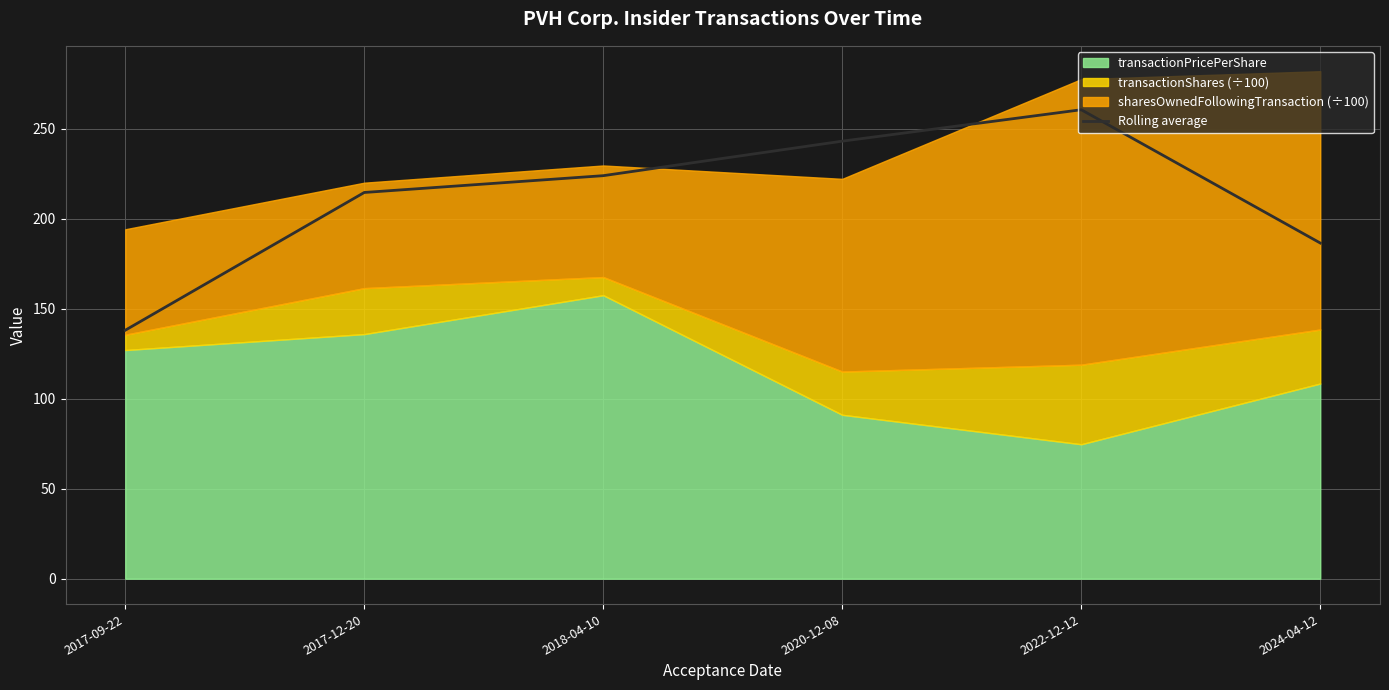

How many values are below 223?

3